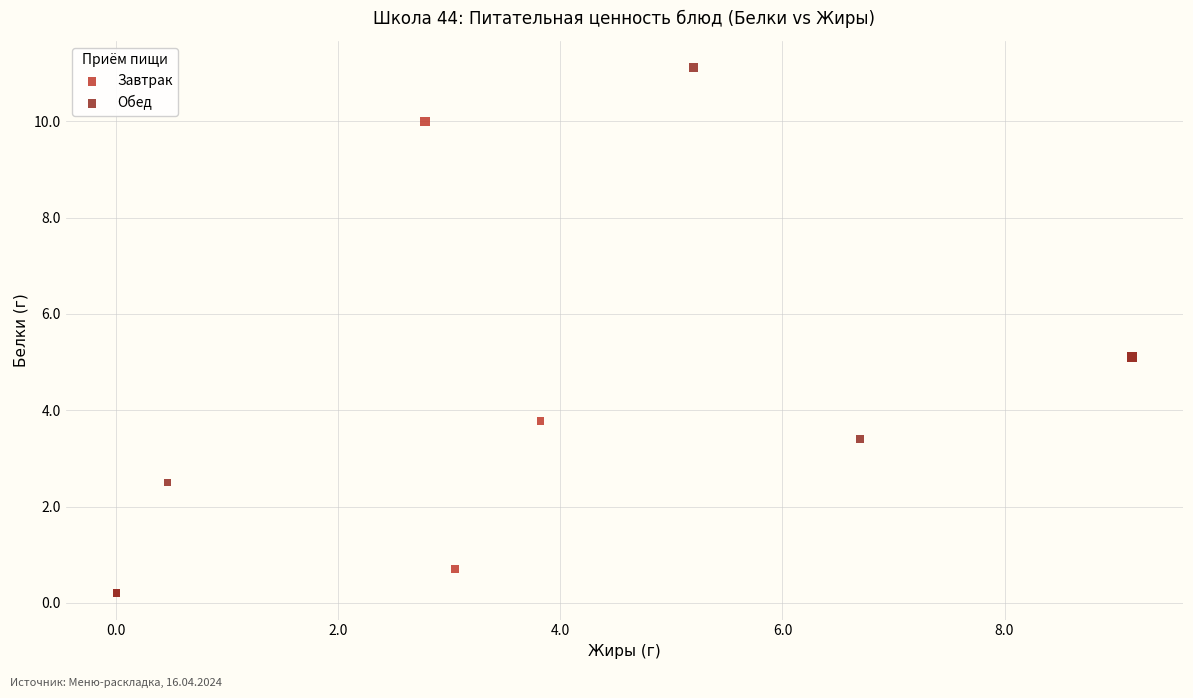

Which series has the widest spread of Y values?

Обед